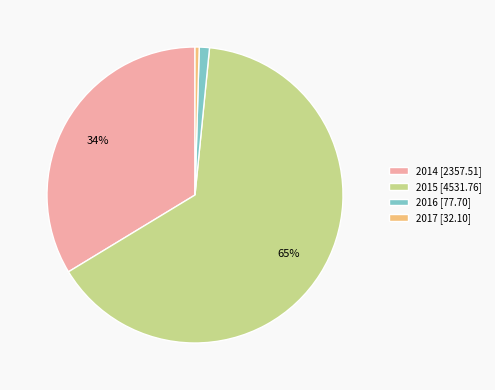

To the nearest percent, what is the combined percentage of 2016 [77.70] and 2015 [4531.76]?

66%